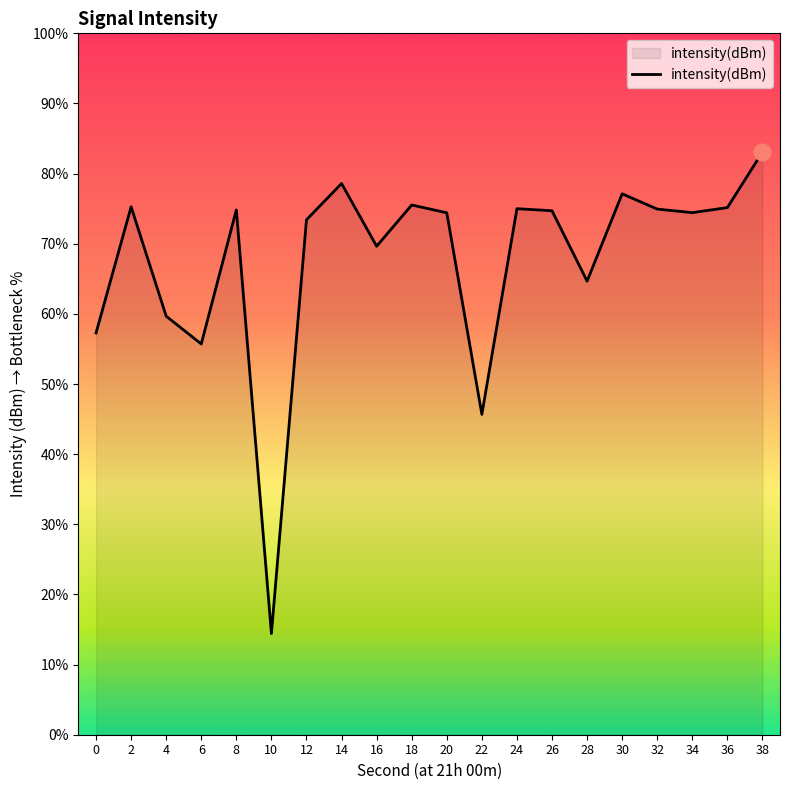

At which category does the chart reach its peak across all series?

38